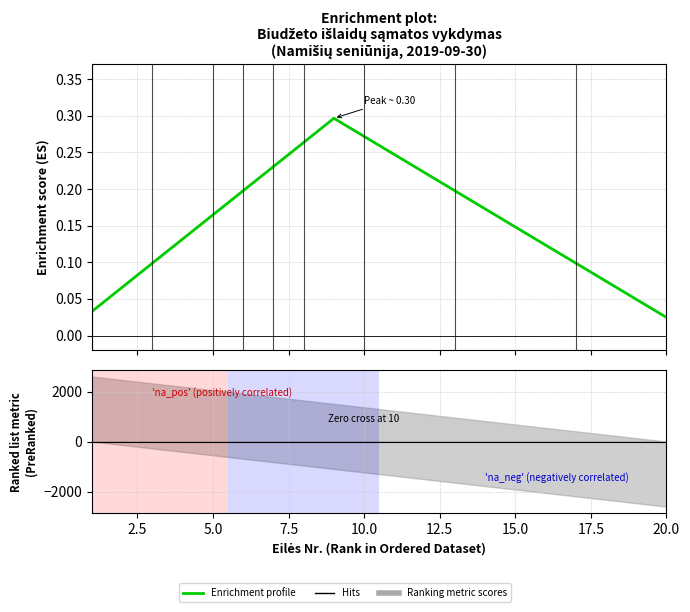

Reading right to left, list all the values displayed in this chart.

0.0	0.0	0.1	0.1	0.1	0.1	0.2	0.2	0.2	0.2	0.3	0.3	0.3	0.2	0.2	0.2	0.1	0.1	0.1	0.0